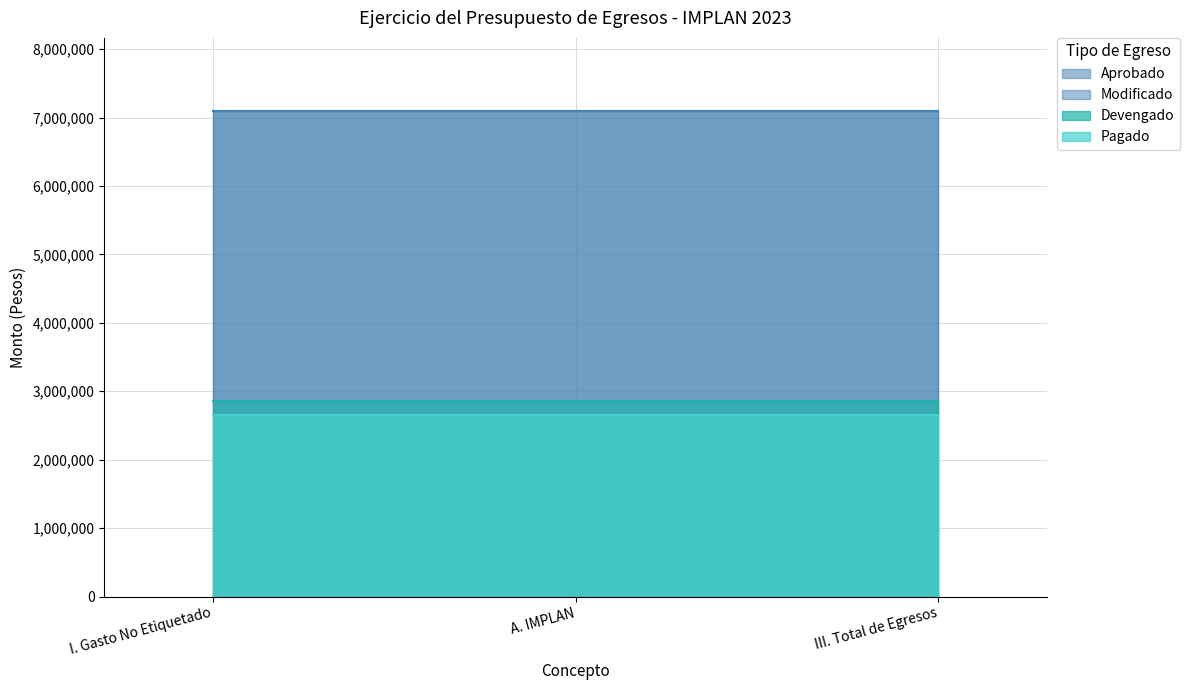

The value of Modificado at I. Gasto No Etiquetado is 3703158.6. True or false?

False